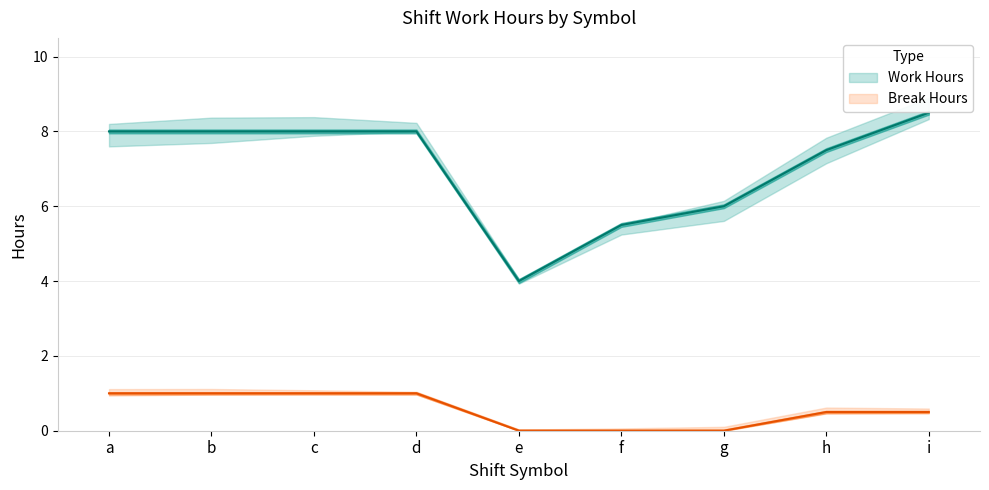

Which series has the widest spread of values?

Work Hours